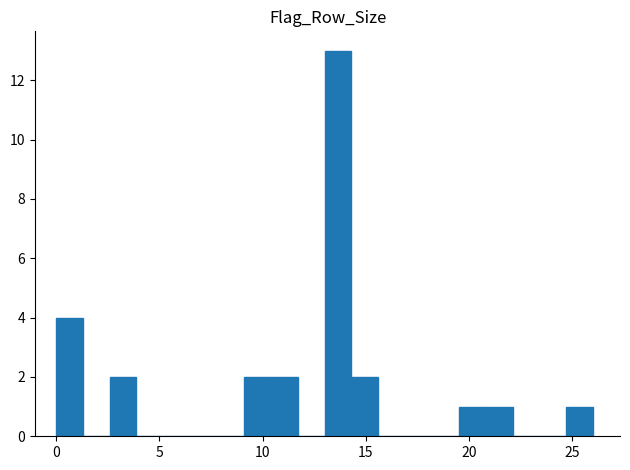

Read against the x-axis, roughly where is the centre of the tallest bar?

13.5